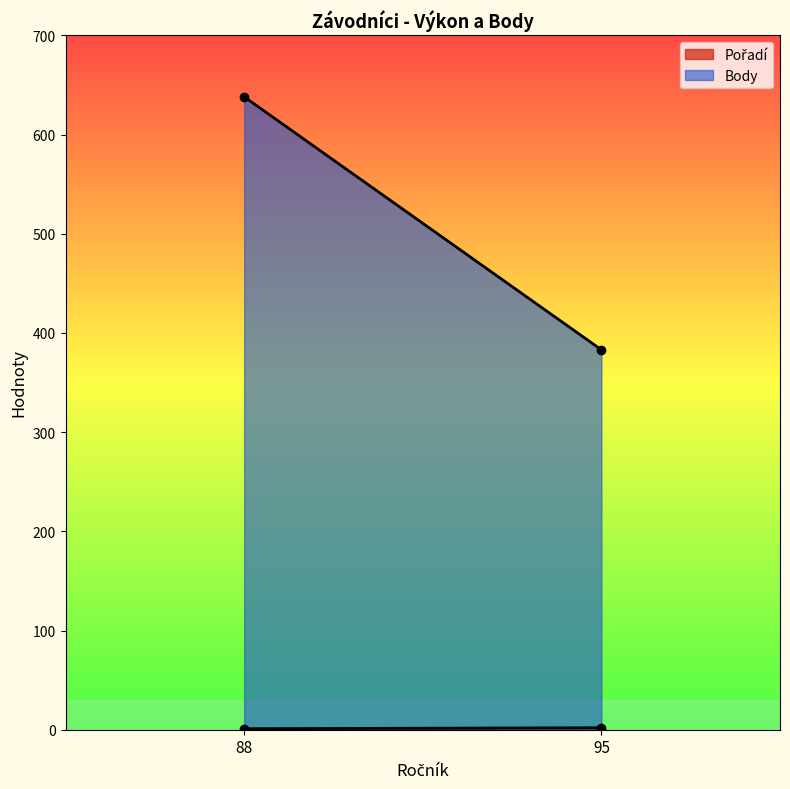

What is the average value of the Pořadí series?

2